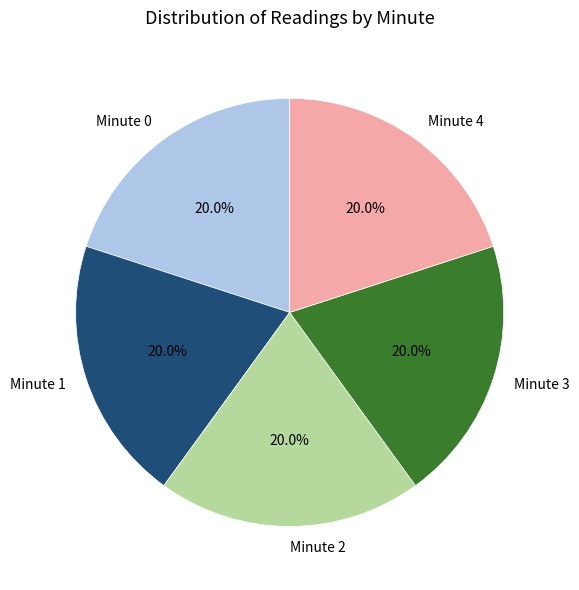

To the nearest percent, what percentage of the pie is Minute 2?

20%